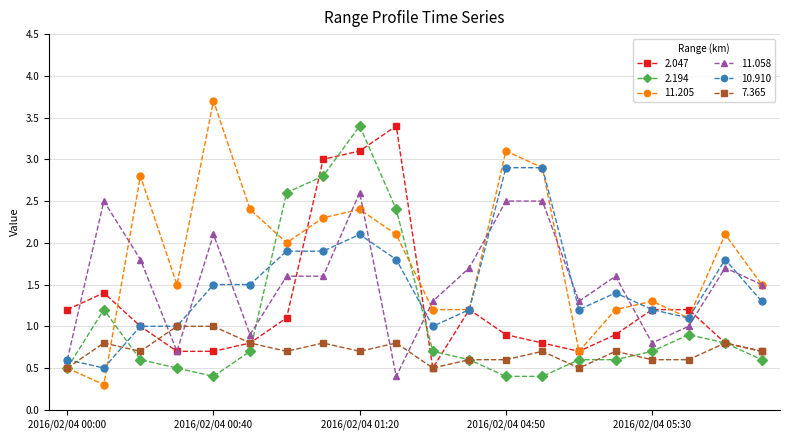

Which series has the largest total across all categories?

11.205